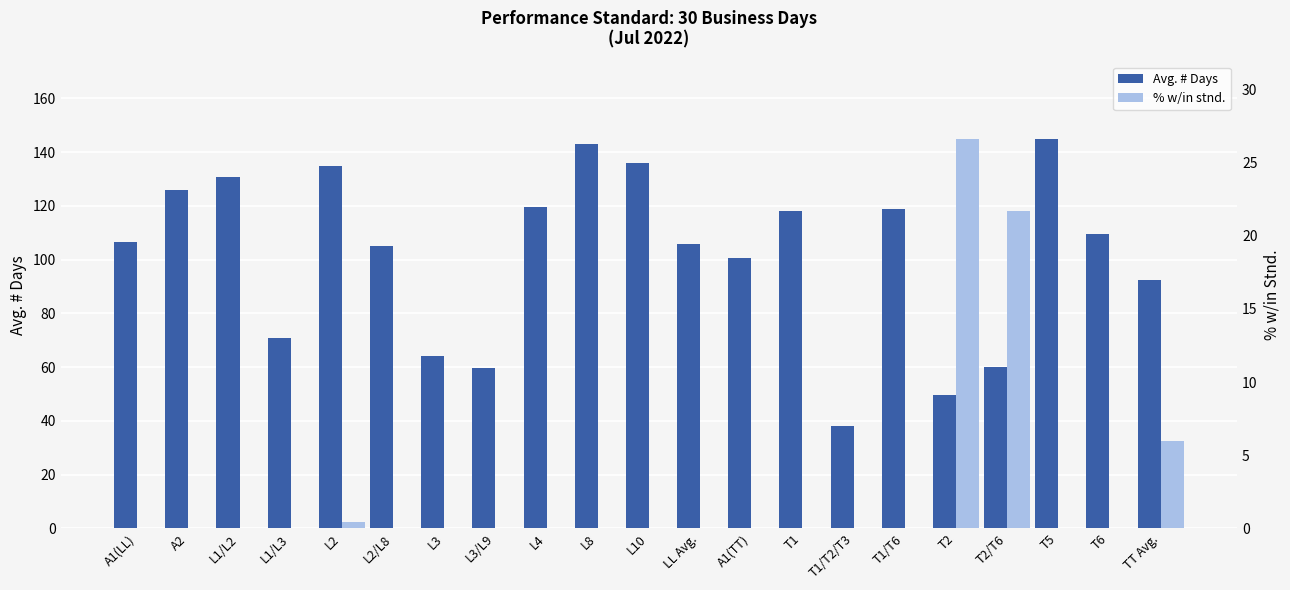

What position from the left is L4?

9